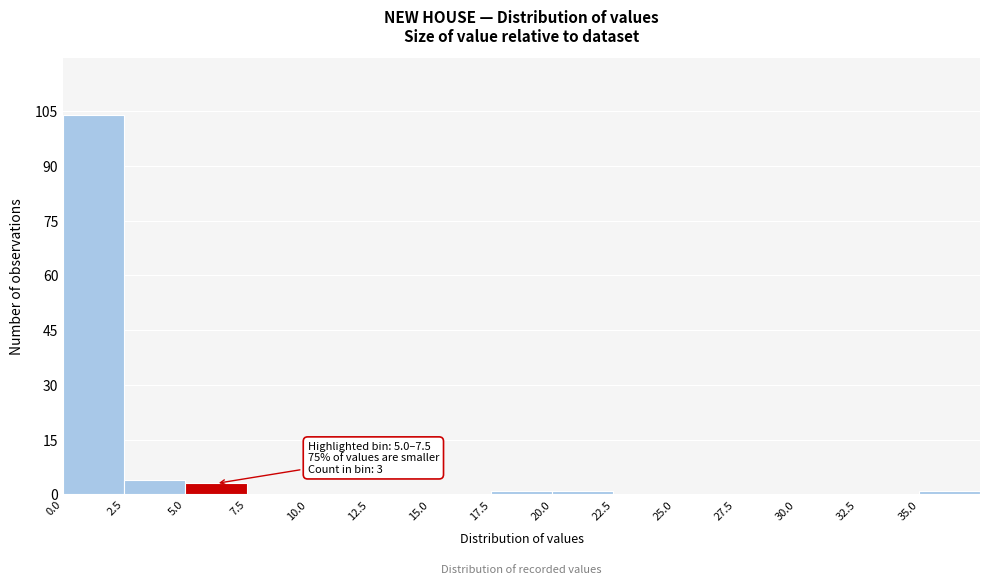

Over which range of the x-axis is the bar tallest?

0.0 to 2.5